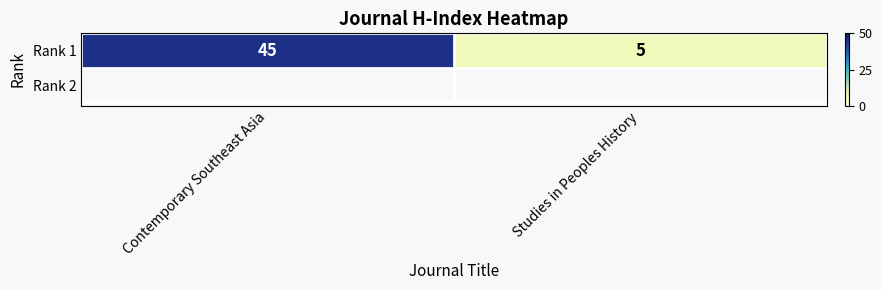

The value at Studies in Peoples History is 5. True or false?

True